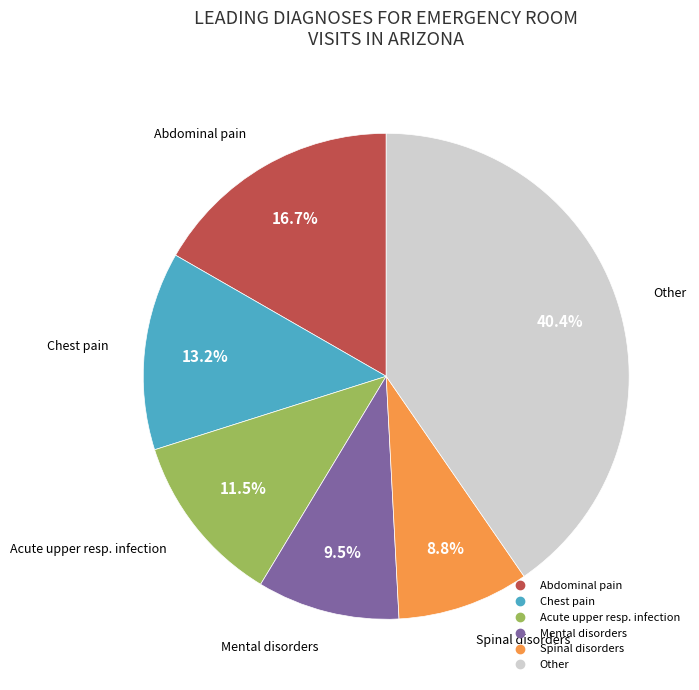

Is there a majority slice in this chart?

No